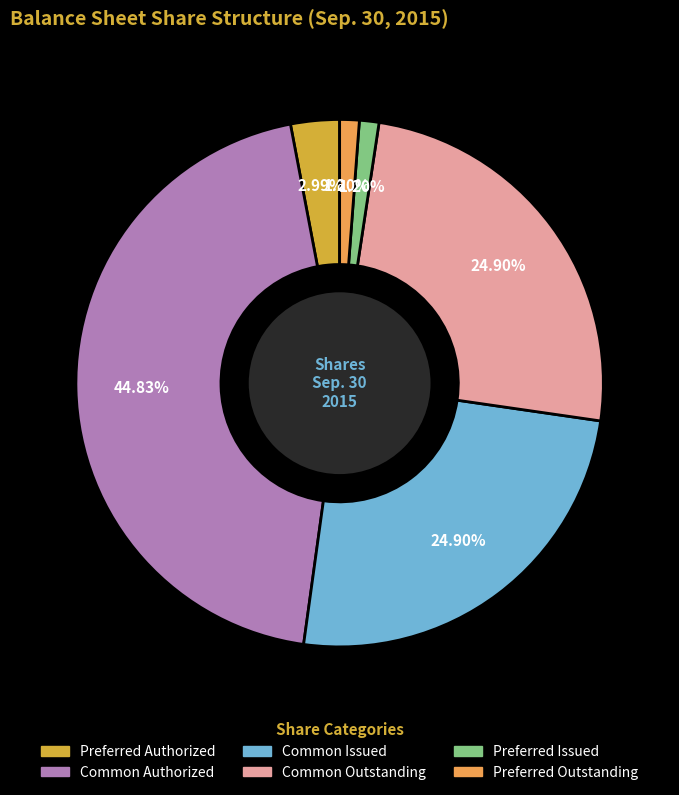

Is there any slice that represents more than half of the pie?

No